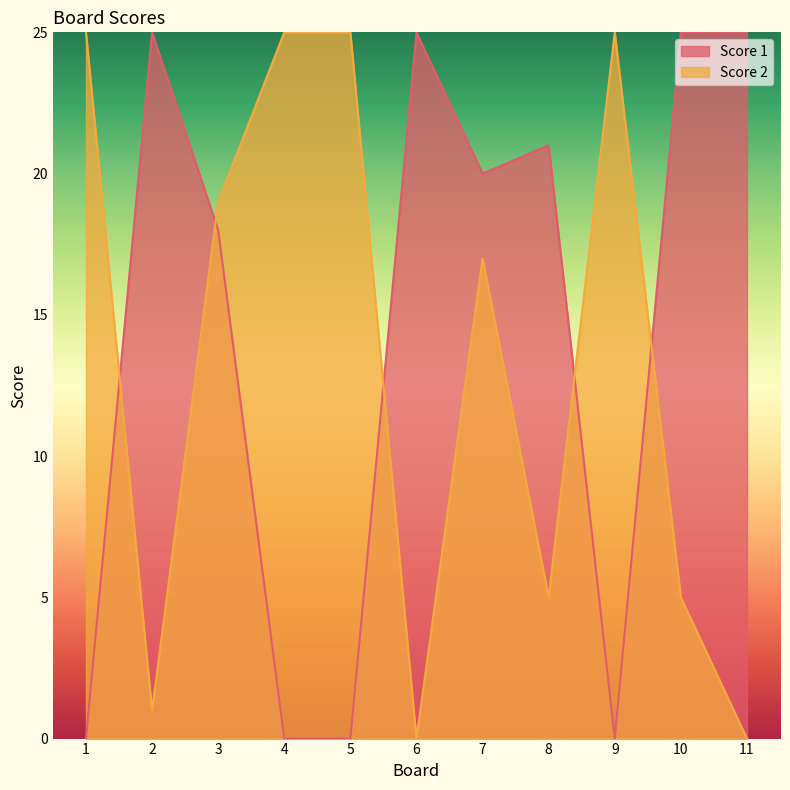

Reading left to right, transcribe all the data shown in this chart.

Score 1: 0	25	18	0	0	25	20	21	0	25	25
Score 2: 25	1	19	25	25	0	17	5	25	5	0